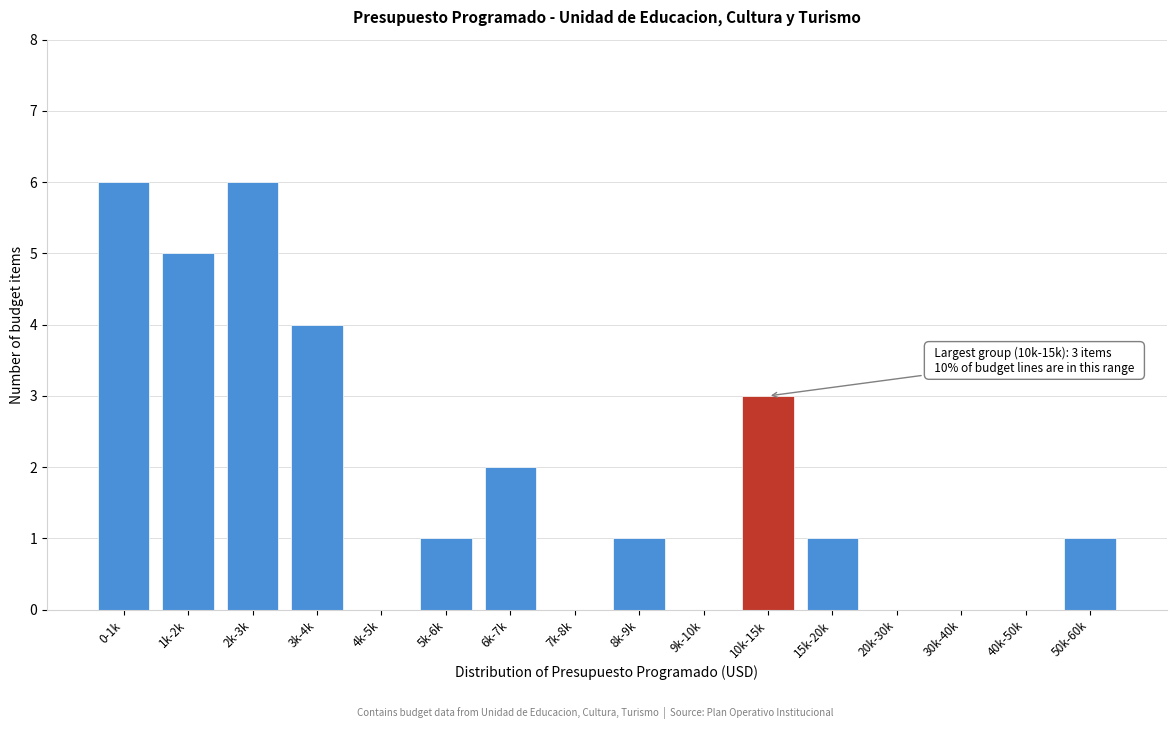

Reading left to right, extract all data points from this chart.

0-1k=6	1k-2k=5	2k-3k=6	3k-4k=4	4k-5k=0	5k-6k=1	6k-7k=2	7k-8k=0	8k-9k=1	9k-10k=0	10k-15k=3	15k-20k=1	20k-30k=0	30k-40k=0	40k-50k=0	50k-60k=1